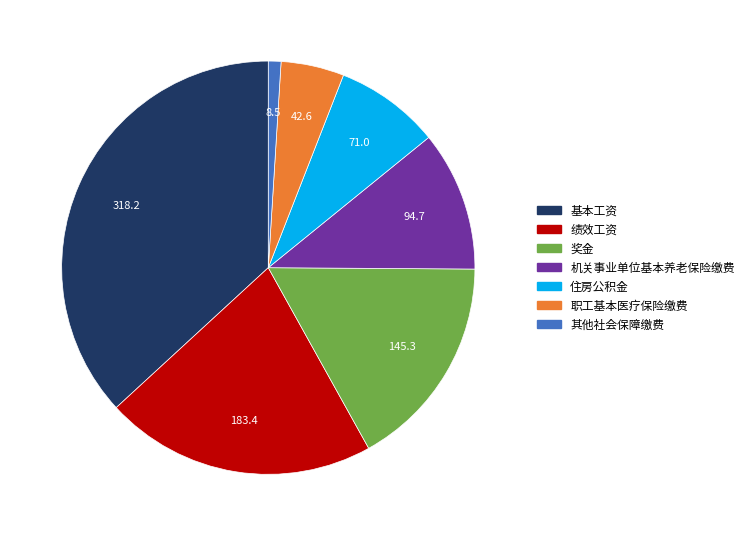

Does 绩效工资 represent more than half of the total?

No